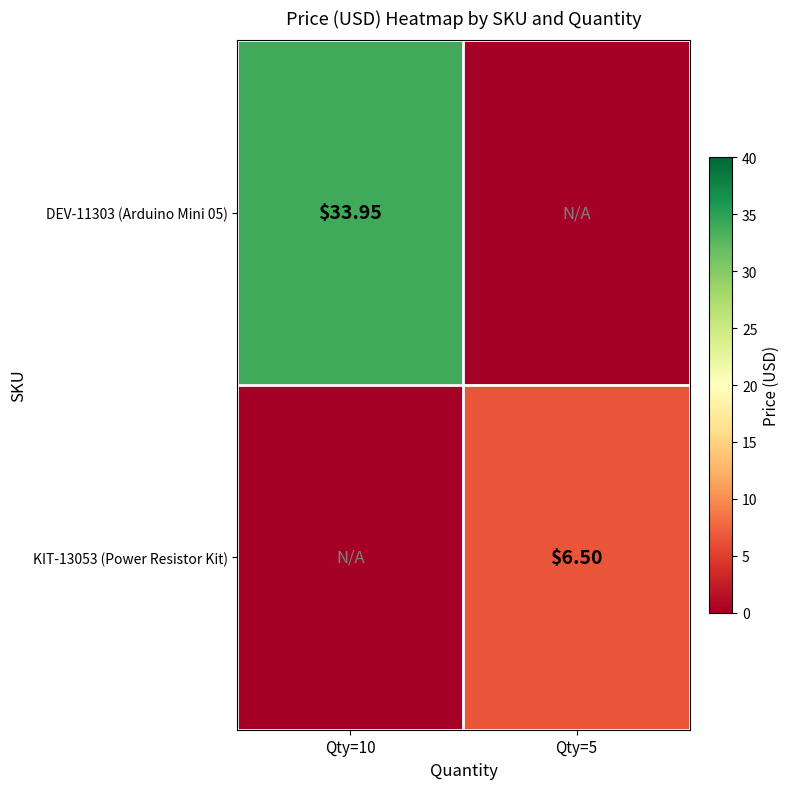

What is the difference between the DEV-11303 (Arduino Mini 05) values at Qty=5 and Qty=10?

34.0